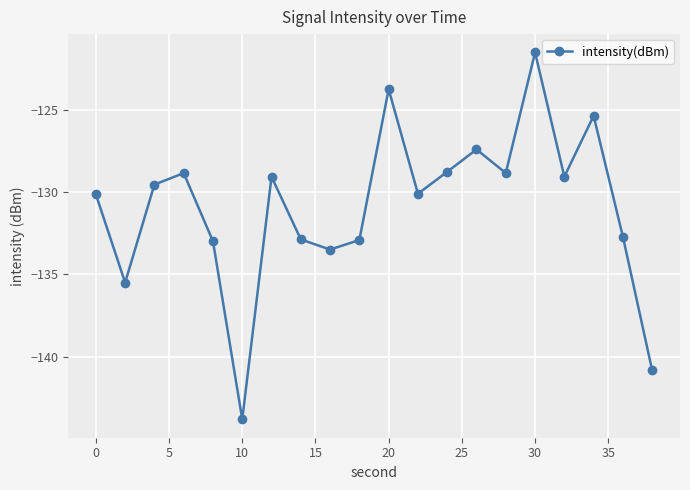

How many data points does each series have?

20